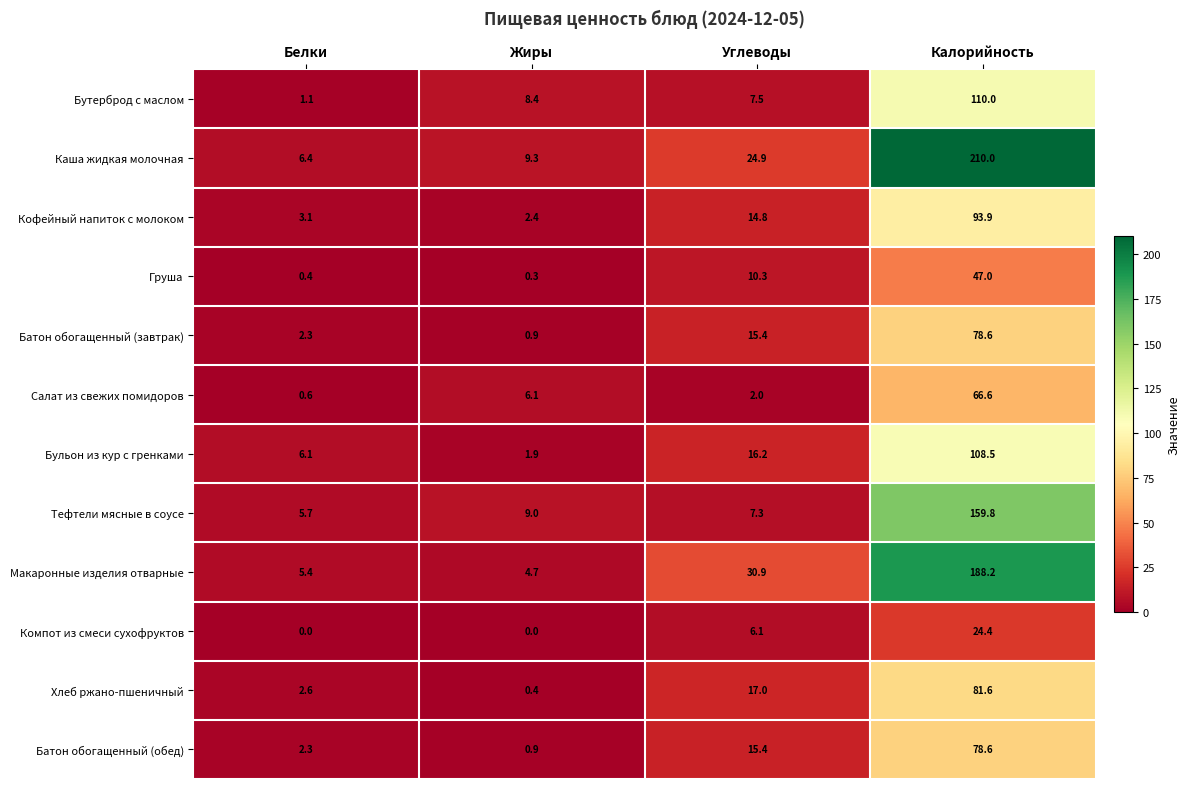

At how many categories does at least one series exceed 158?

1